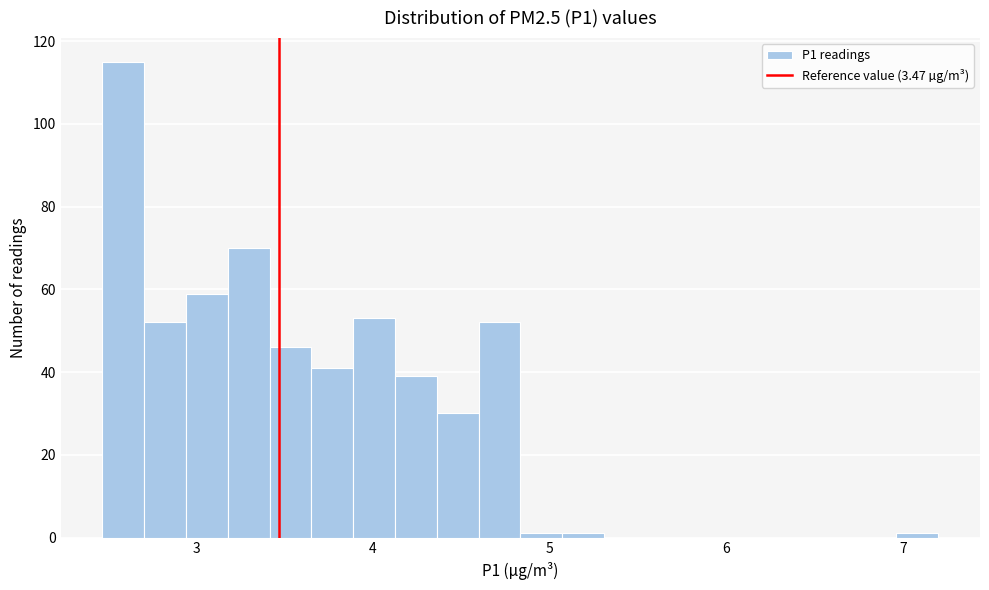

Read against the x-axis, roughly where is the centre of the tallest bar?

2.6